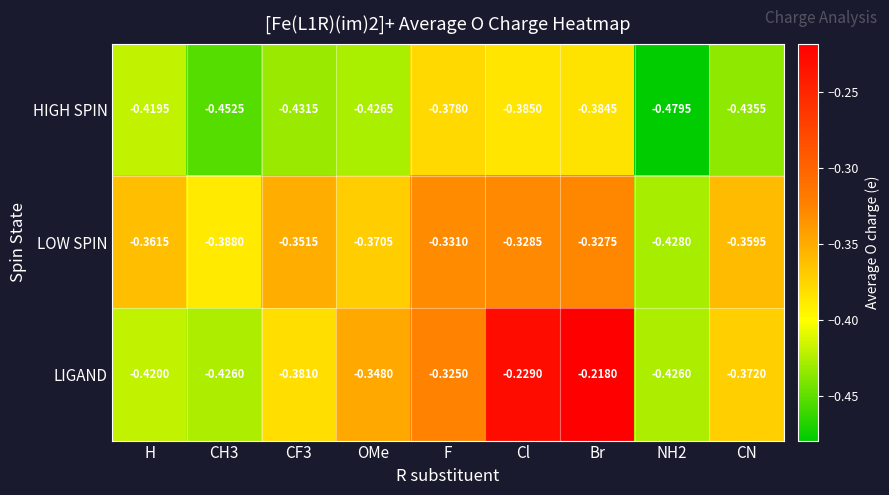

At which label does HIGH SPIN reach its peak?

F